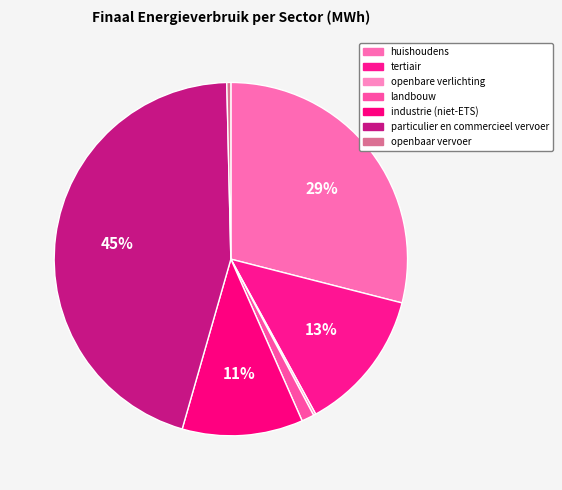

What percentage is the huishoudens slice, to the nearest percent?

29%